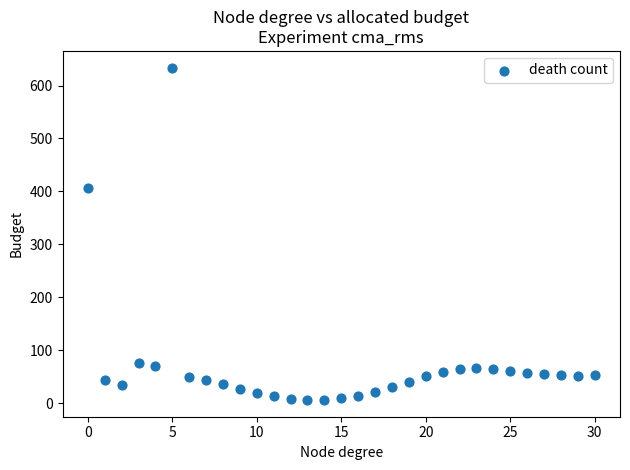

What Y value in the scatter plot is closest to 319?

407.2